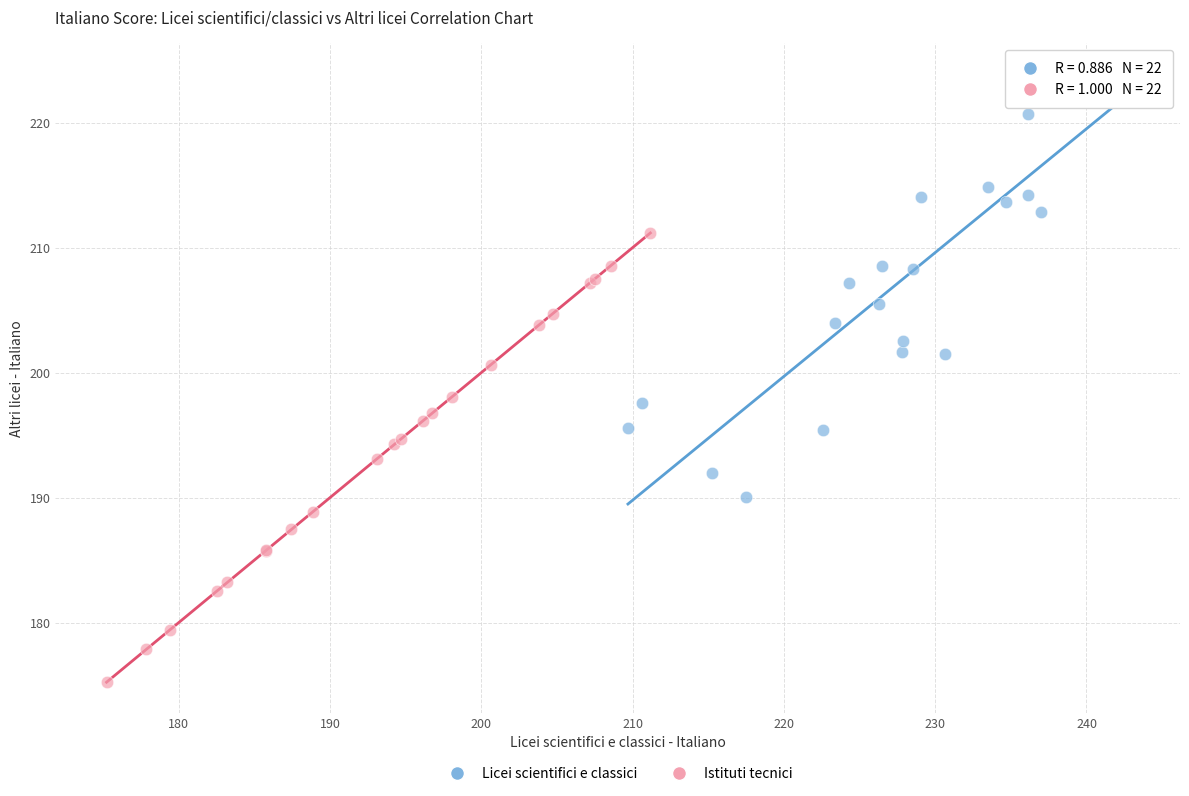

Which series reaches the minimum Y coordinate?

Istituti tecnici